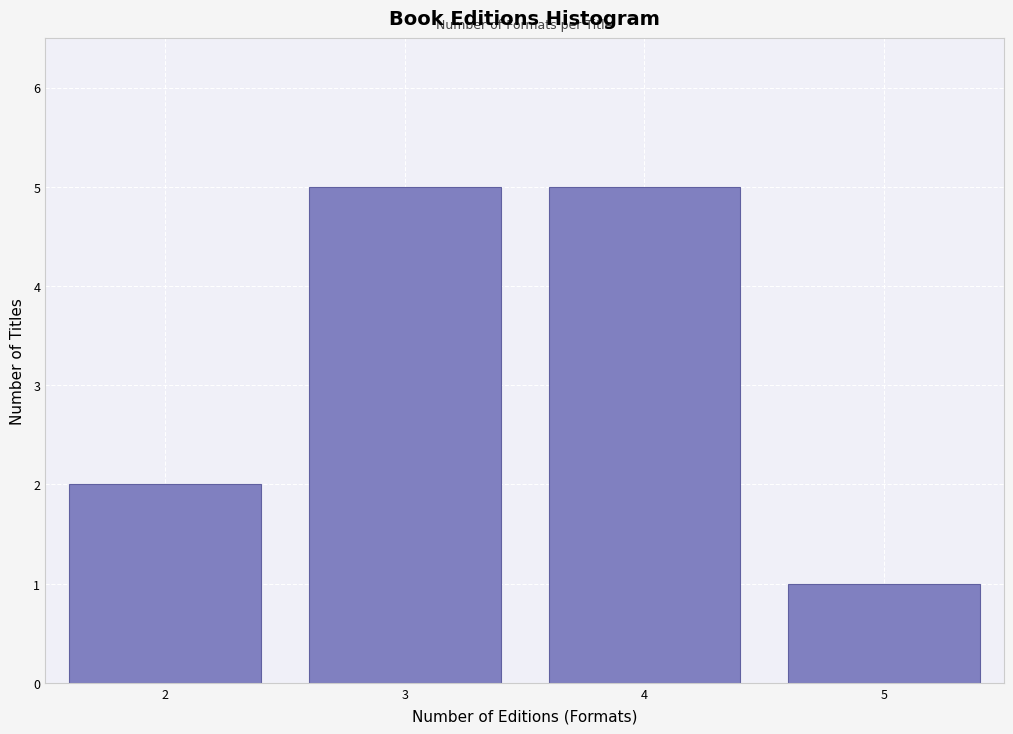

Reading right to left, list all the values displayed in this chart.

5=1	4=5	3=5	2=2